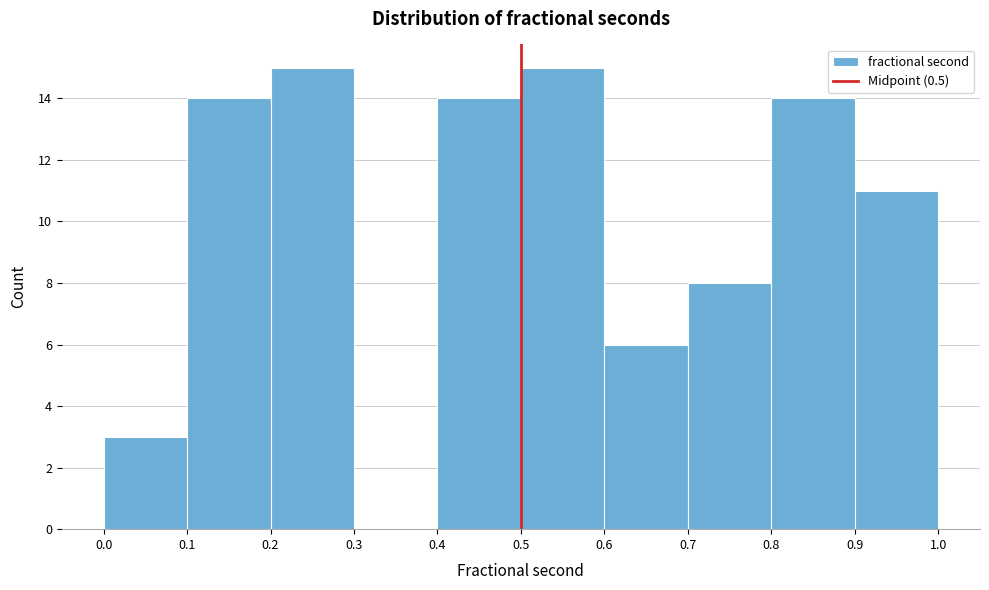

How tall is the bar that spans 0.2 to 0.3 on the x-axis? The values are not printed on the chart, so give them approximately, as read against the axis.

15